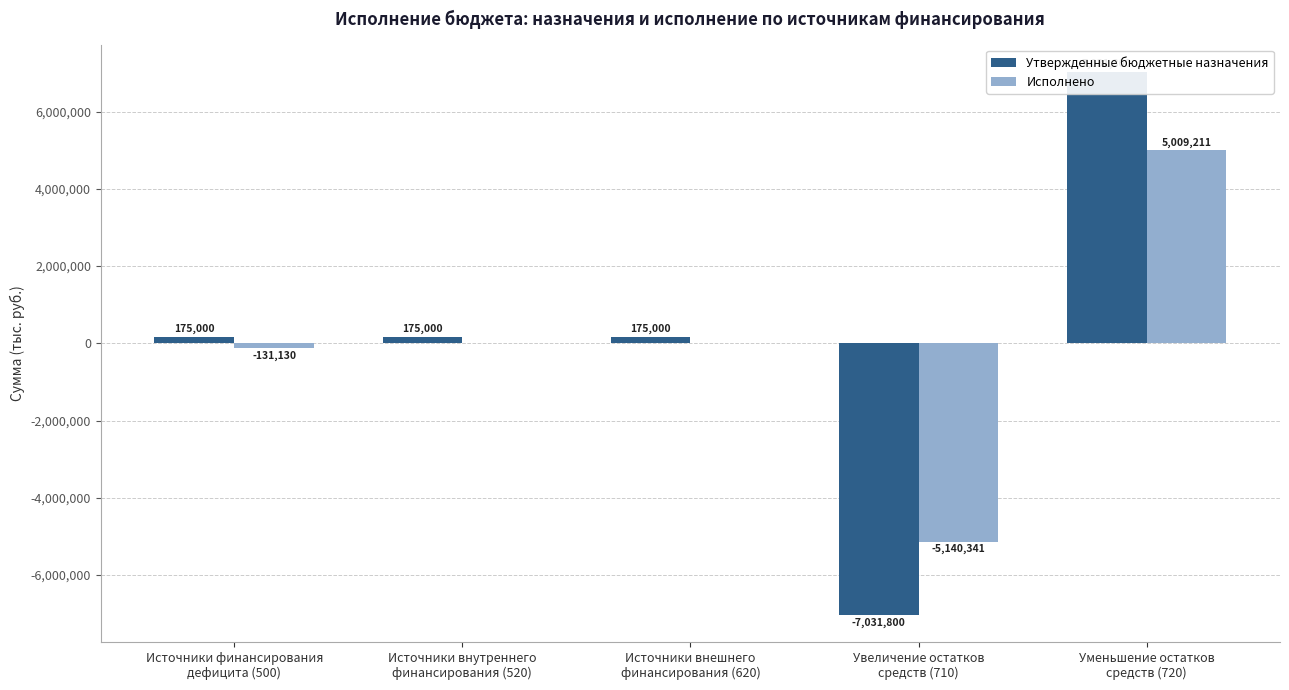

Where does the Исполнено series first go above 0?

Уменьшение остатков
средств (720)